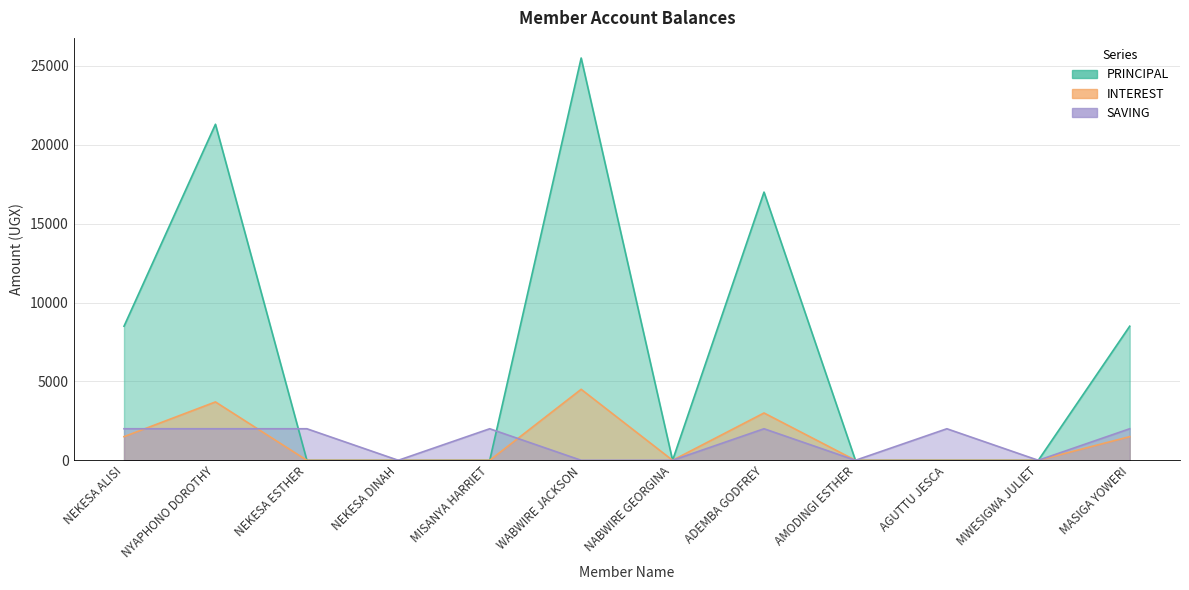

Where is the first local maximum for SAVING?

MISANYA HARRIET